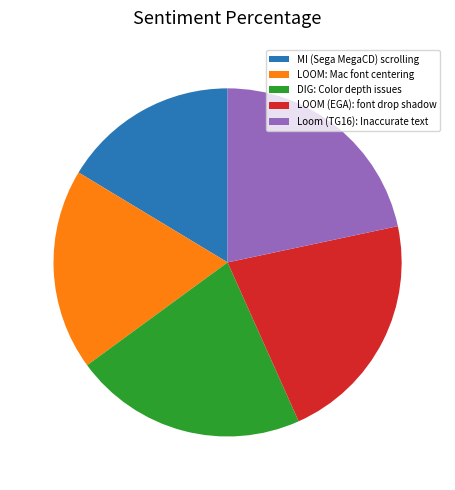

Count the number of slices in the pie.

5